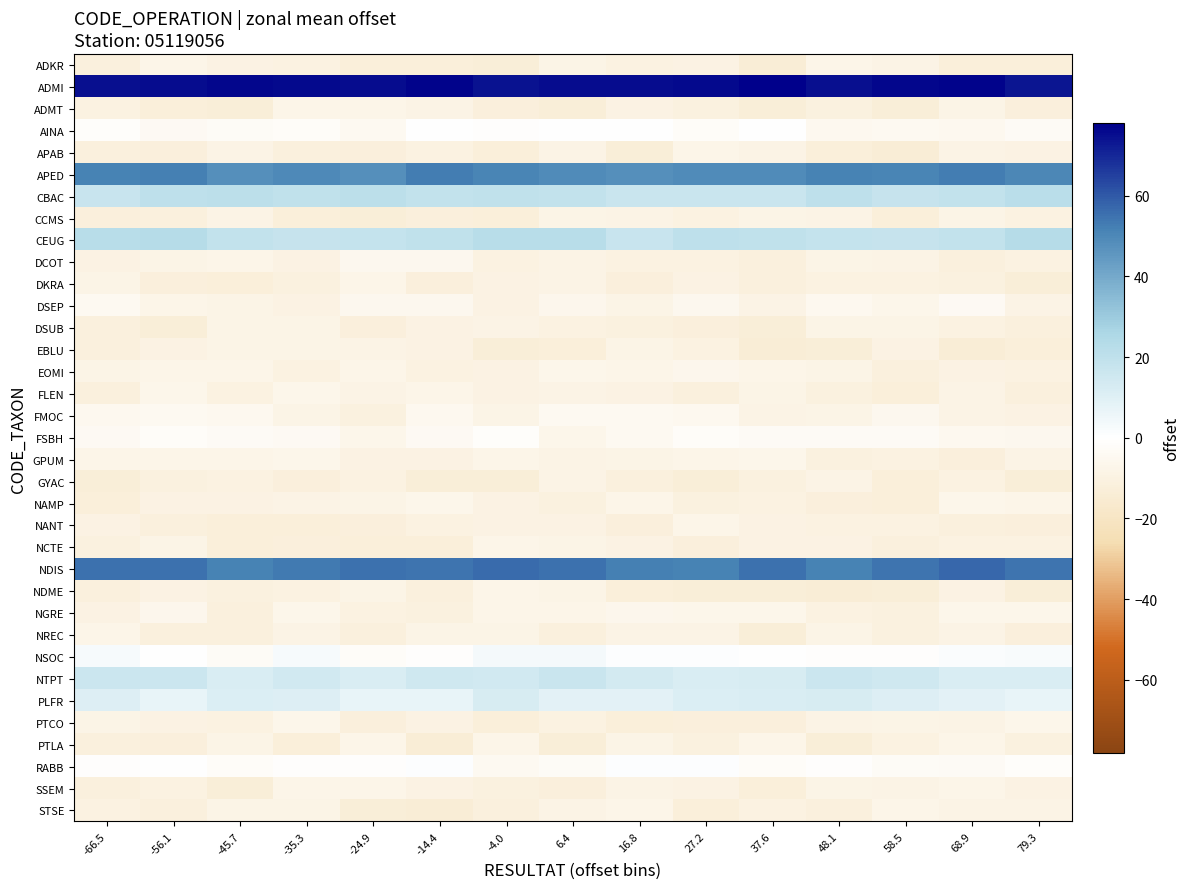

List the series in order of their peak value, lowest first.

GYAC, EBLU, DSUB, CCMS, NANT, NDME, ADMT, ADKR, DKRA, SSEM, APAB, STSE, NREC, PTLA, NCTE, GPUM, PTCO, FLEN, NAMP, EOMI, NGRE, DCOT, FMOC, DSEP, FSBH, AINA, RABB, NSOC, PLFR, NTPT, CBAC, CEUG, APED, NDIS, ADMI